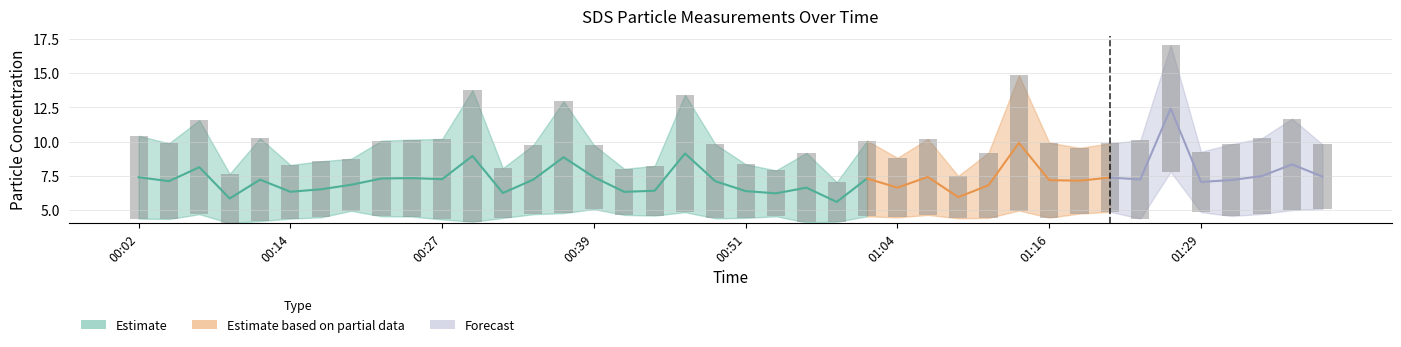

True or false: SDS_P1 has a value of 2.8 at 00:19.

False